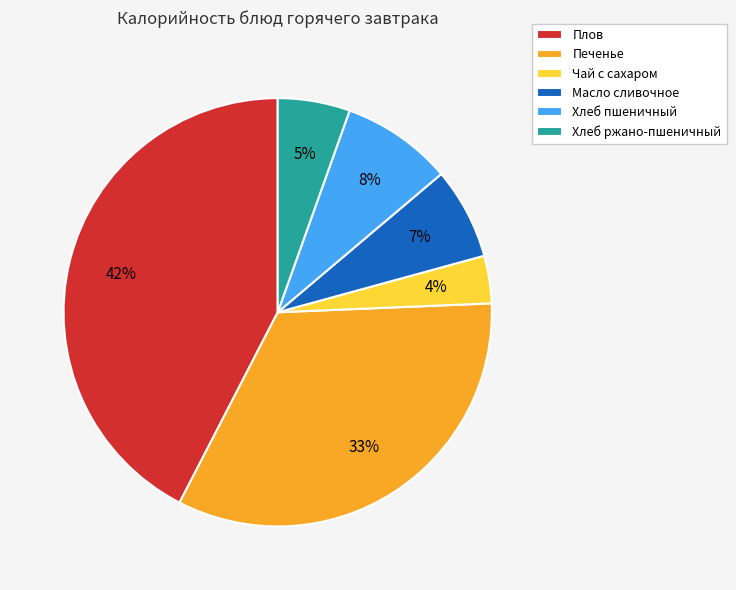

To the nearest percent, what is the difference between the Хлеб пшеничный and Печенье slice percentages?

25%